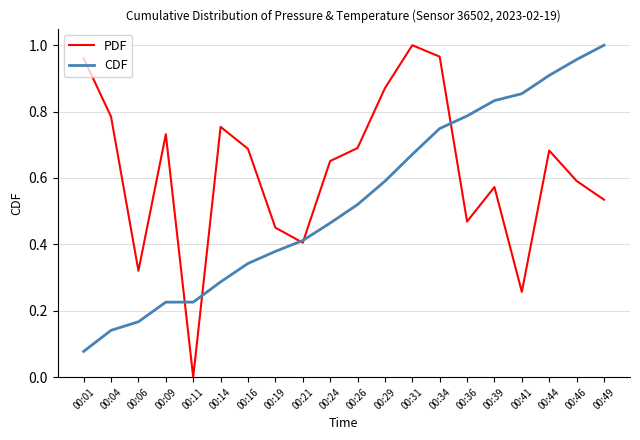

Which series has the largest total across all categories?

PDF